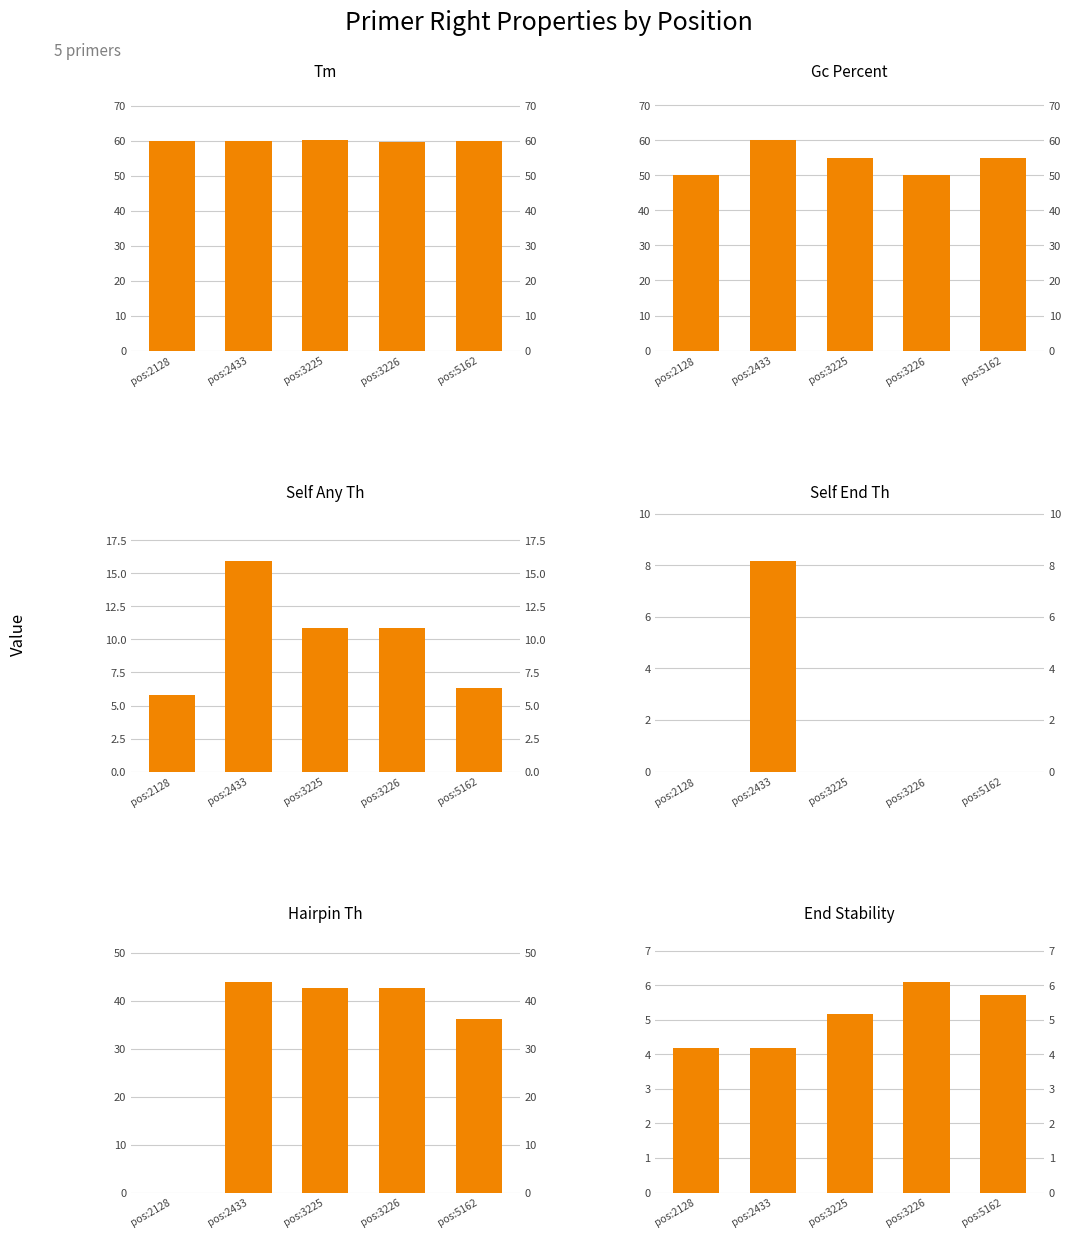

What is the sum of the PRIMER_RIGHT_0_TM values at pos:5162 and pos:3225?

120.2